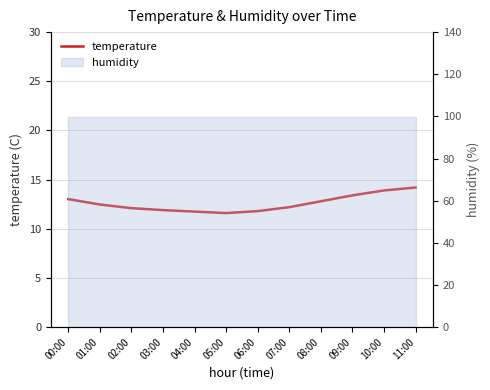

What is the smallest value displayed?

11.6